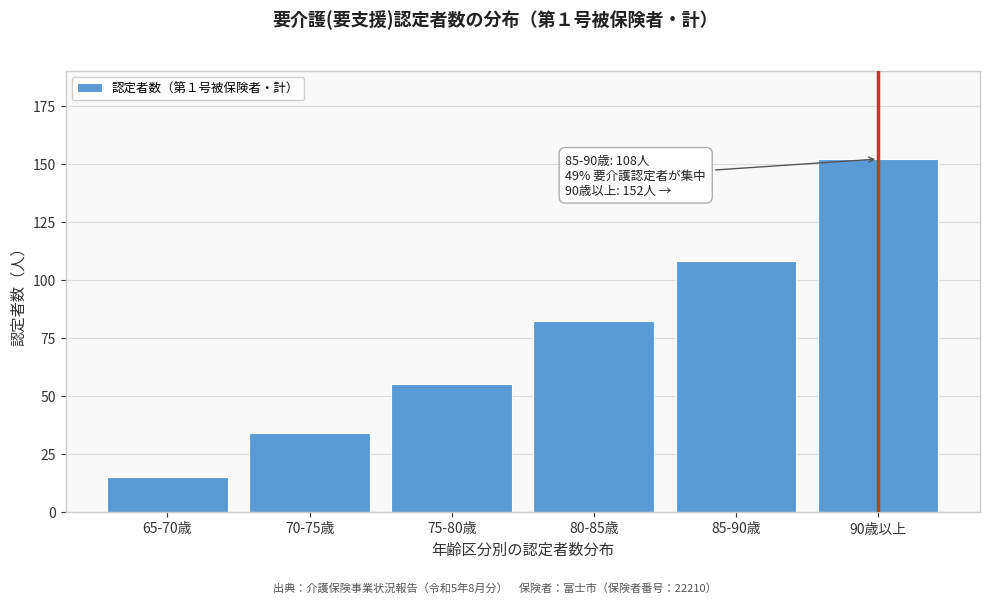

Reading left to right, transcribe all the data shown in this chart.

65-70歳=15	70-75歳=34	75-80歳=55	80-85歳=82	85-90歳=108	90歳以上=152